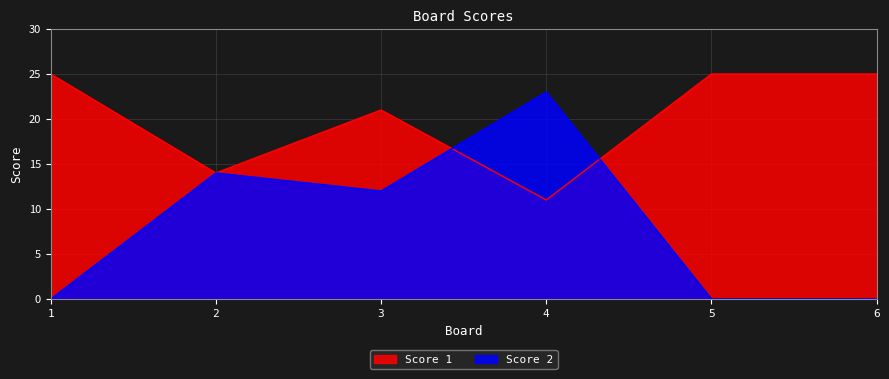

Where is the first local maximum for Score 1?

3